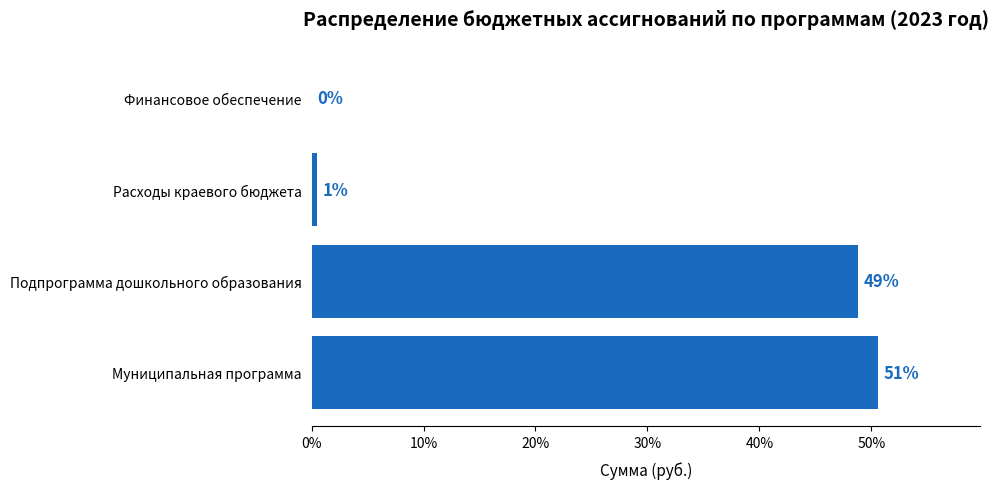

Count the number of data series in this chart.

1